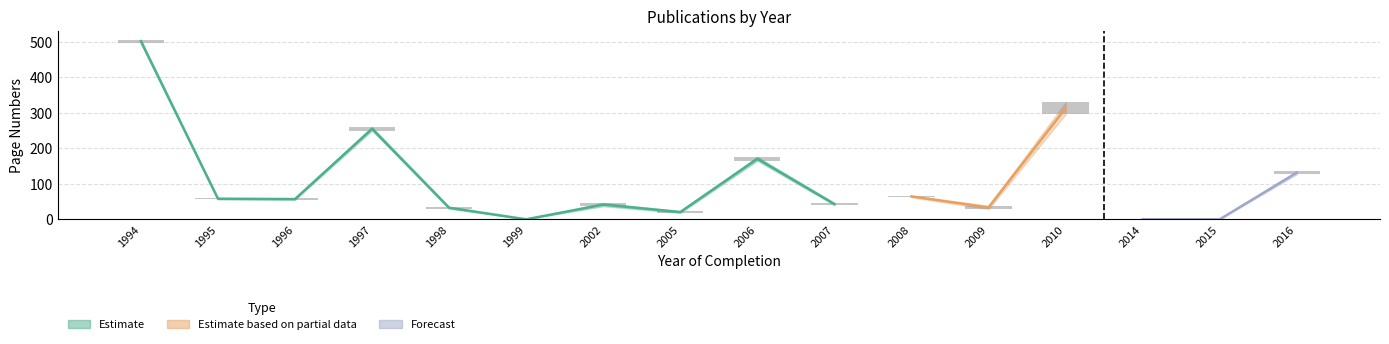

How many data points in Erste Seite are less than 55?

8